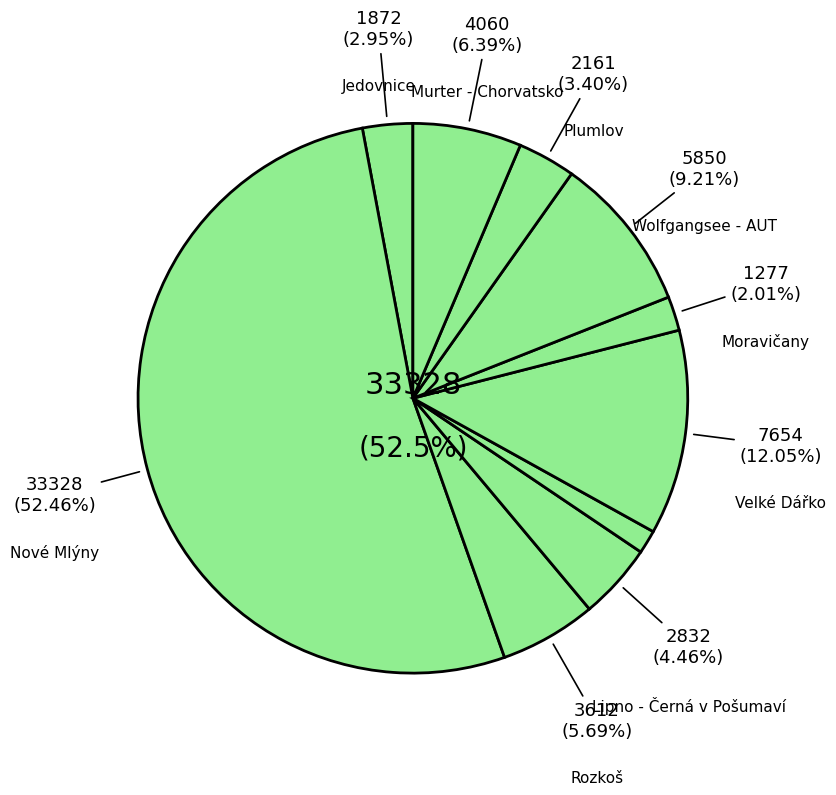

Is there any slice that represents more than half of the pie?

Yes